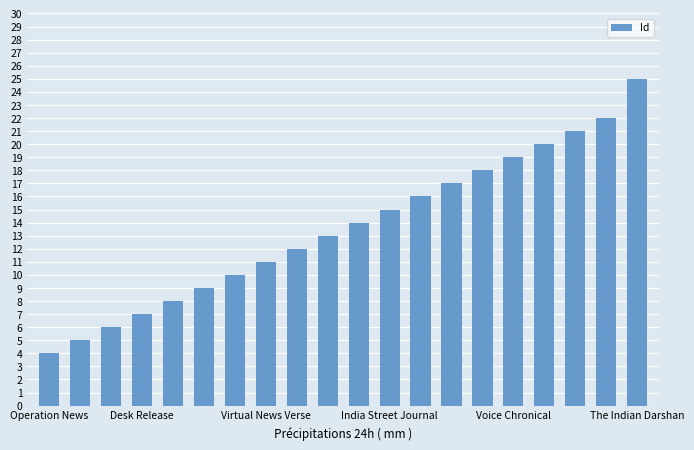

Reading left to right, list all the values displayed in this chart.

4	5	6	7	8	9	10	11	12	13	14	15	16	17	18	19	20	21	22	25